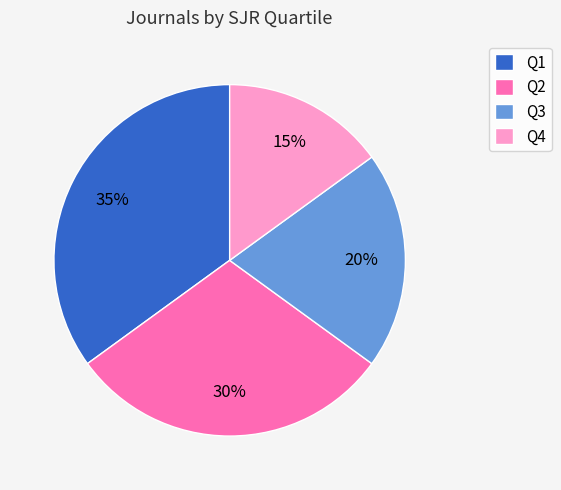

Is there a majority slice in this chart?

No